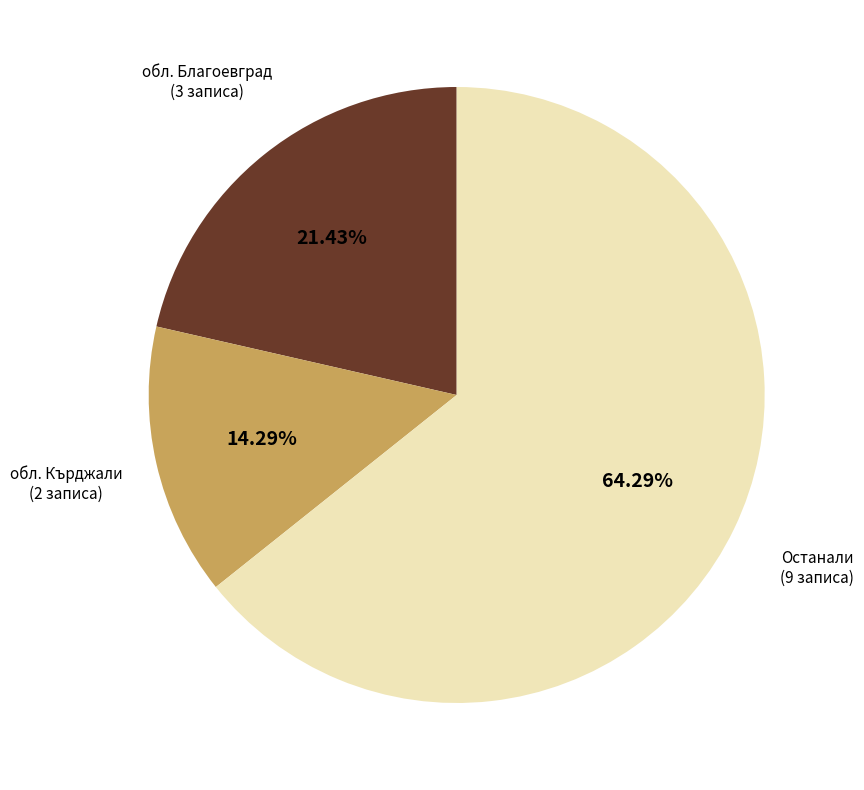

Is there a majority slice in this chart?

Yes